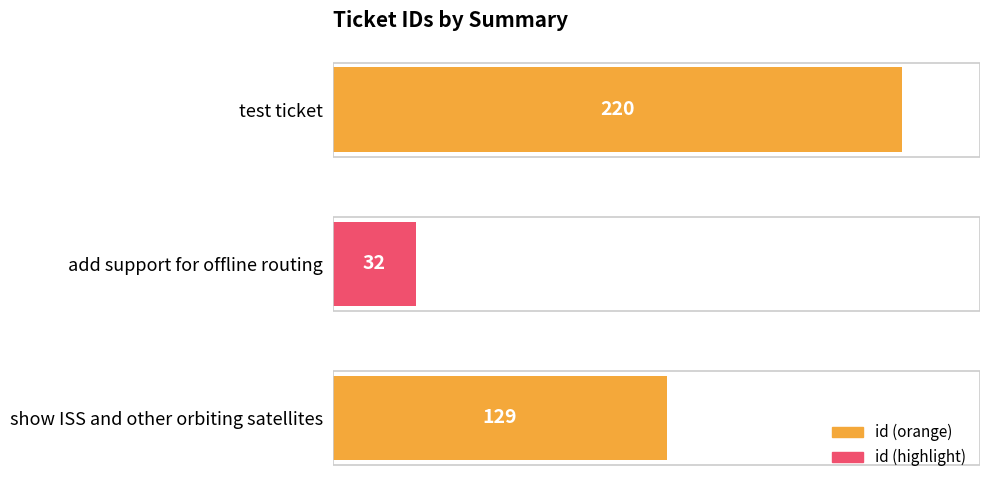

How many bars are there in total?

3